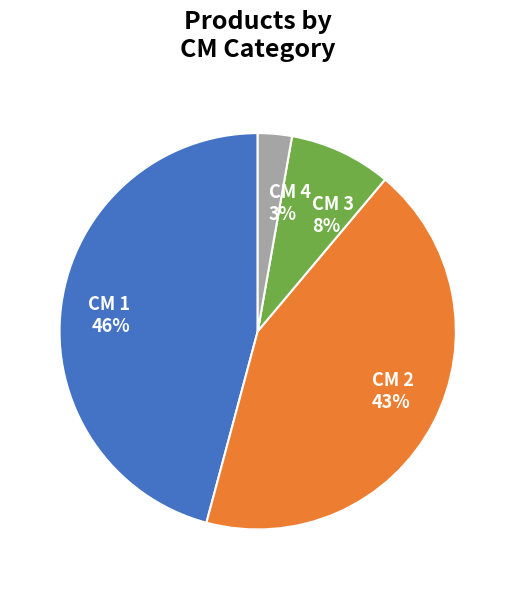

What is the largest slice in the pie chart?

CM 1